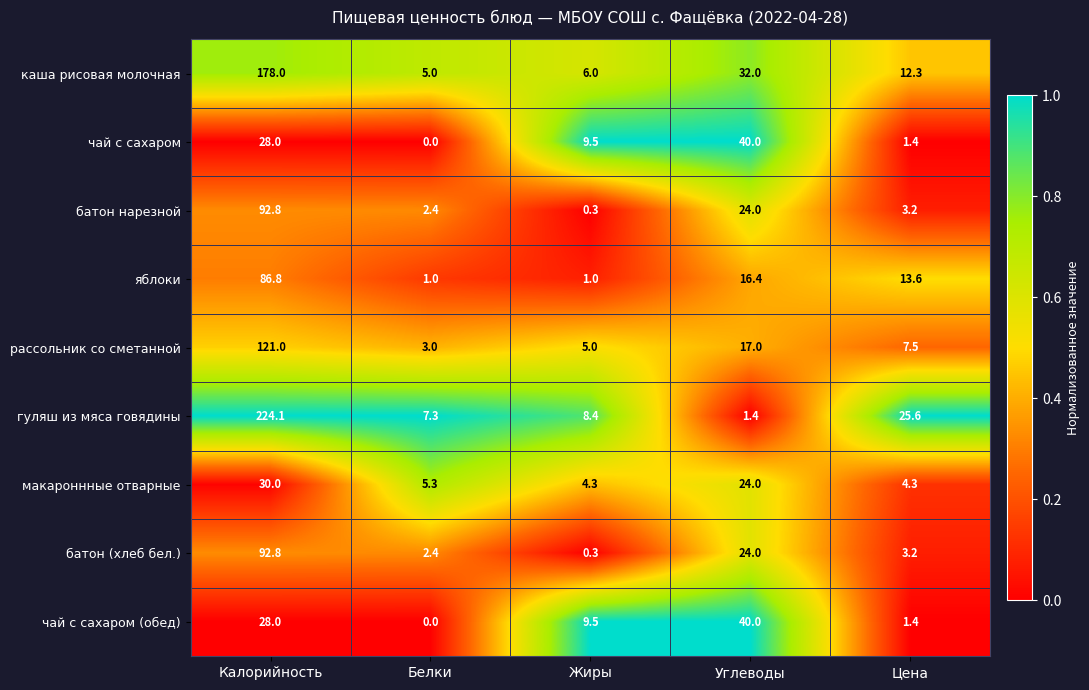

Where does the чай с сахаром (обед) series first go above 9?

Калорийность